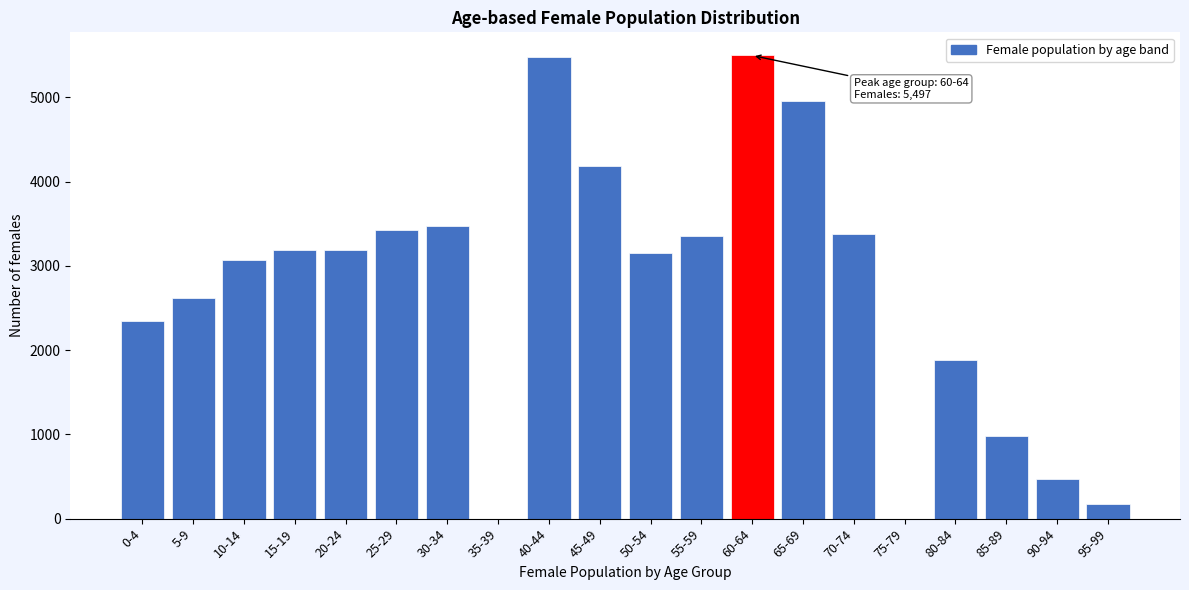

Where is the data nearest to the value 2748?

5-9